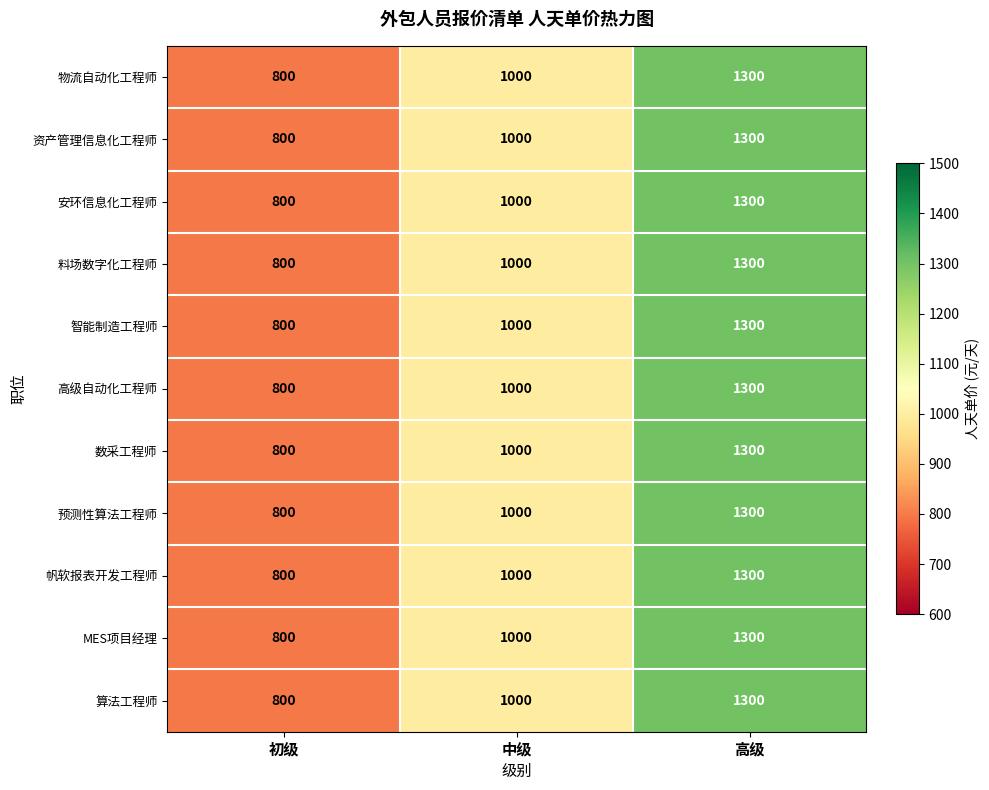

List the labels in order of 料场数字化工程师 value, largest first.

高级, 中级, 初级